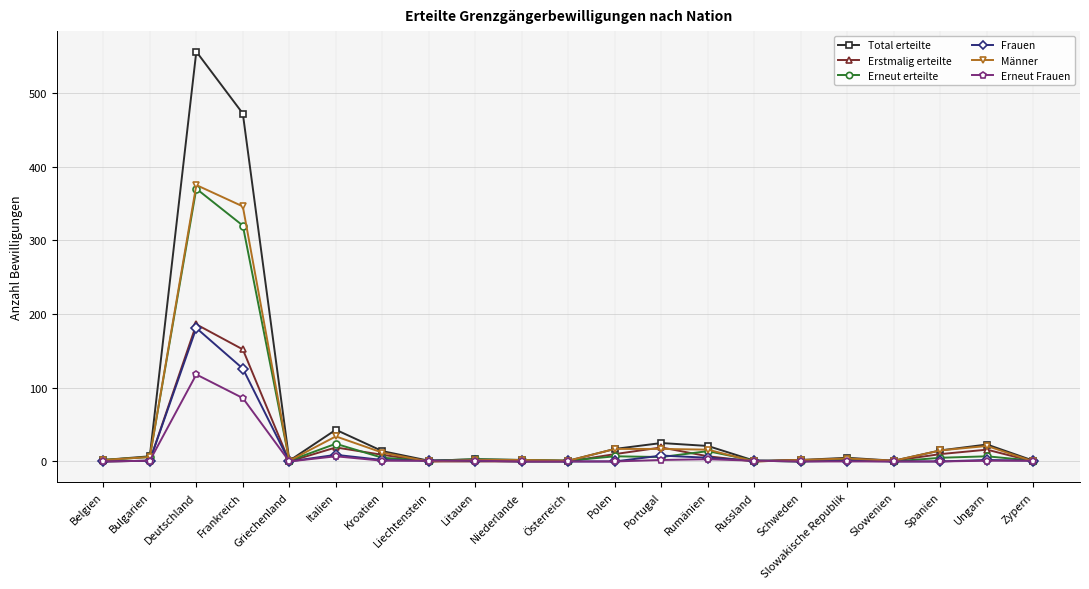

The Erstmalig erteilte series shows 0 at Belgien. True or false?

True